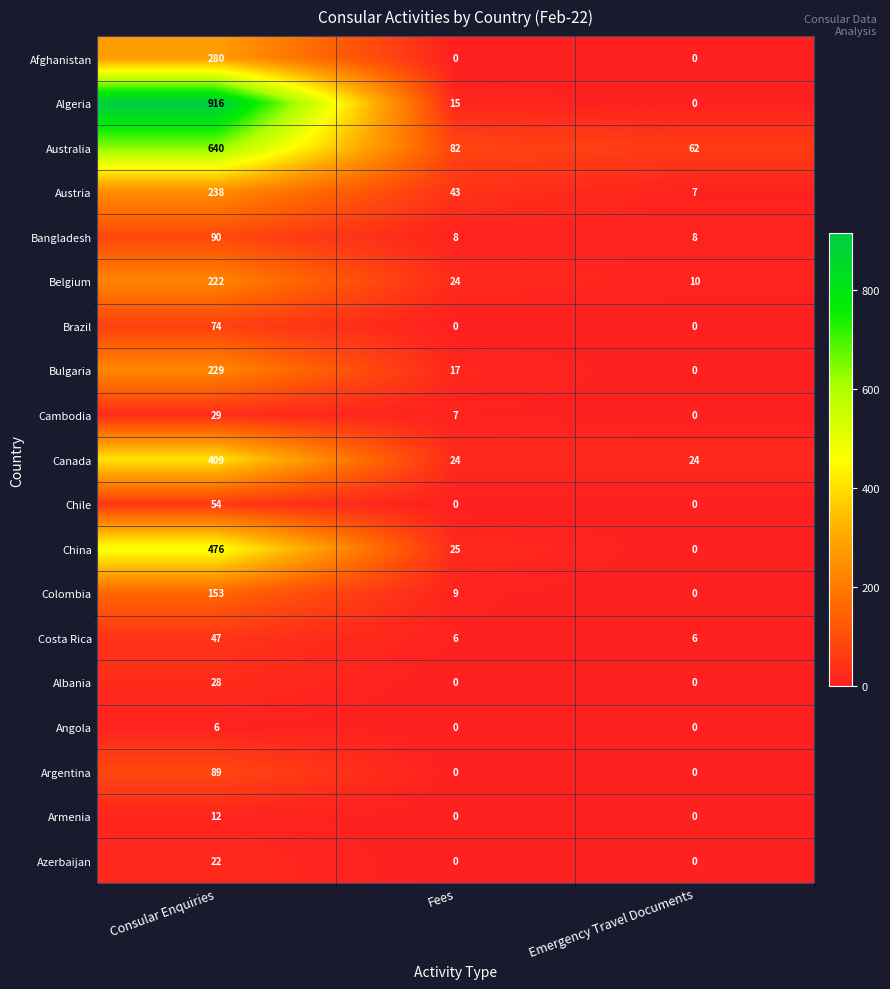

What is the total value across all series at Emergency Travel Documents?

117